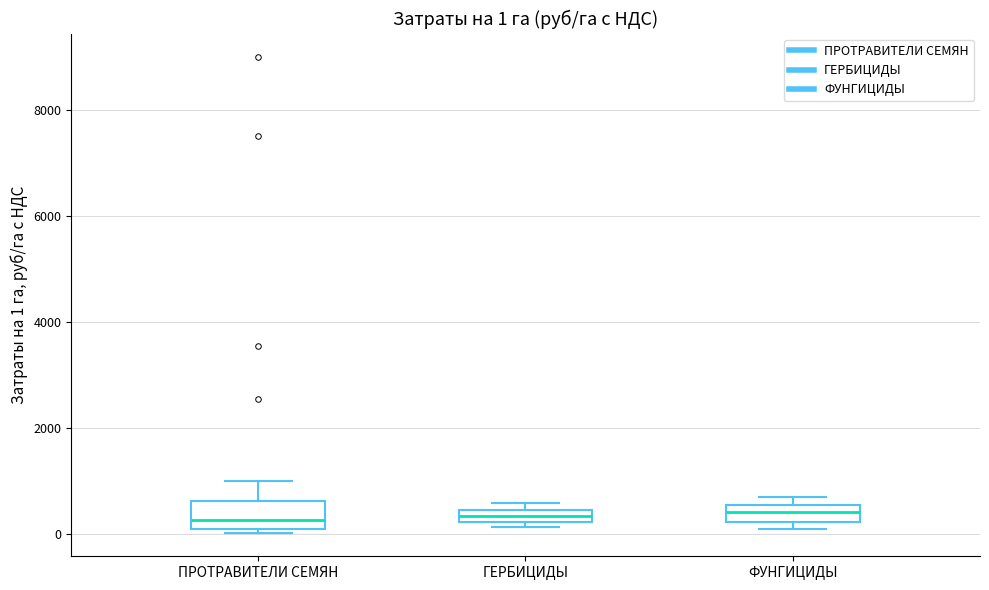

Which box is the tallest, from its lower edge to its upper edge?

ПРОТРАВИТЕЛИ СЕМЯН